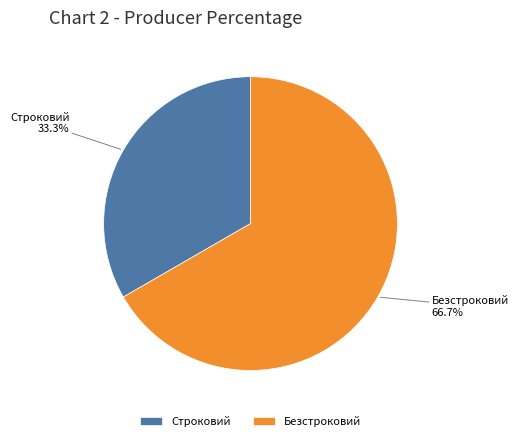

Rank the categories by value from lowest to highest.

Строковий, Безстроковий